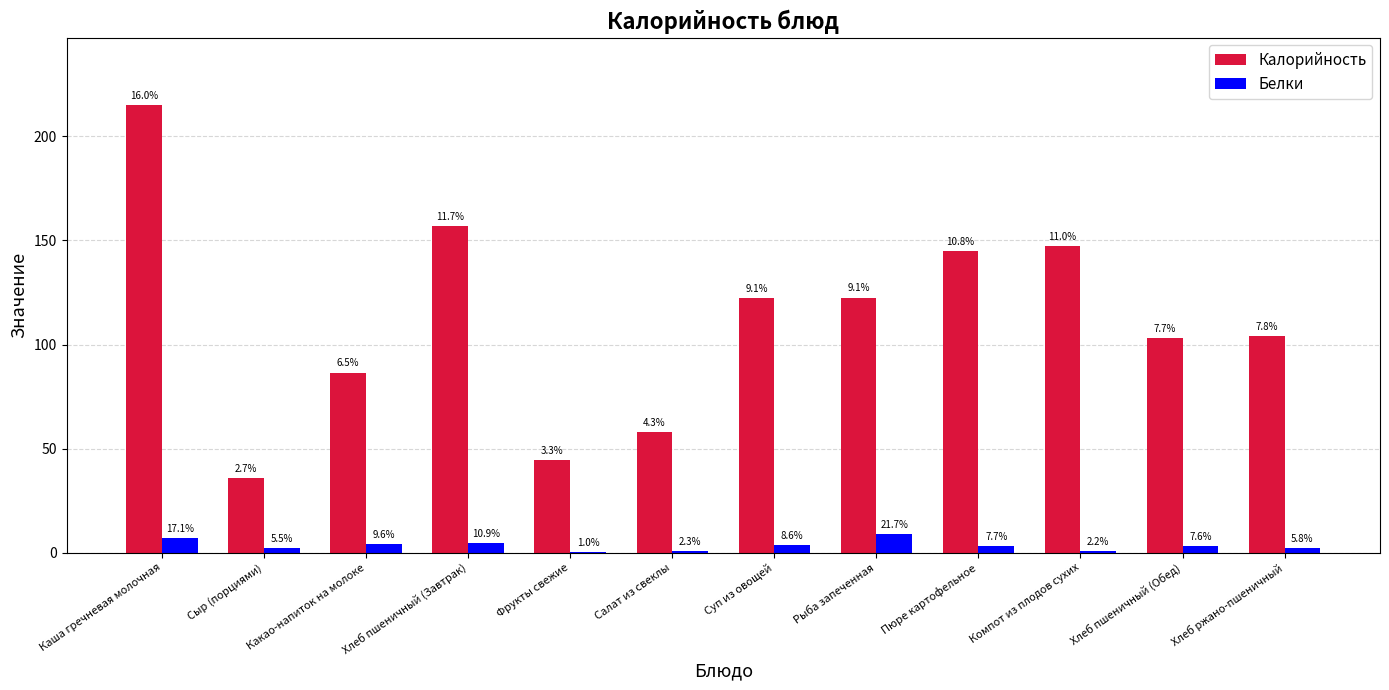

What are all the series names shown in the legend?

Калорийность, Белки